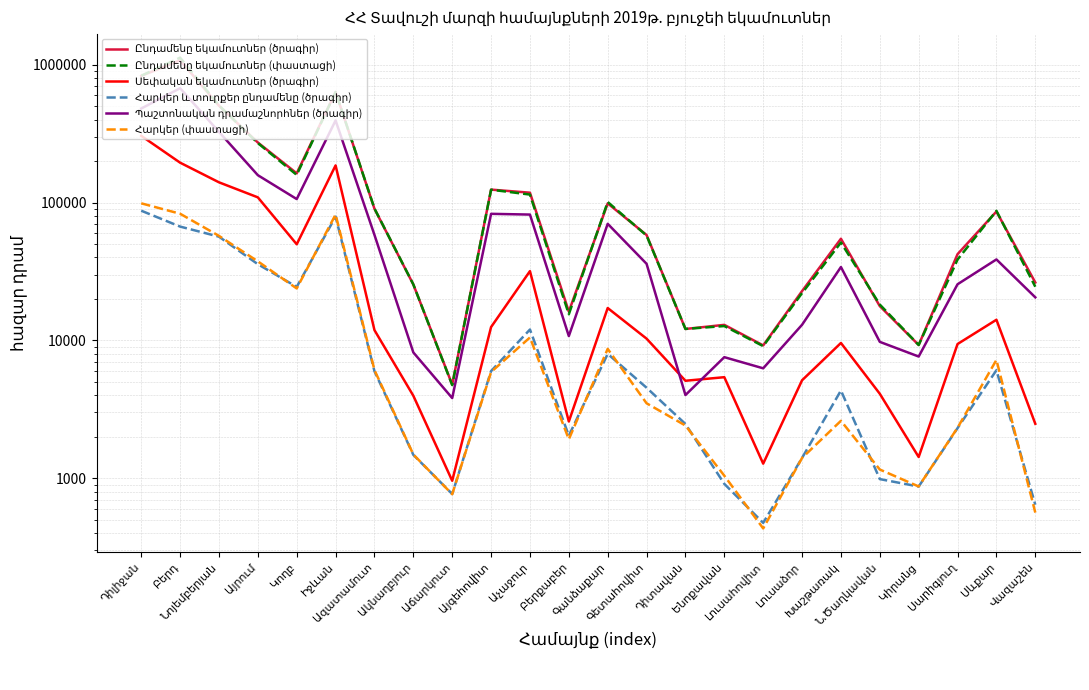

At how many categories does at least one series exceed 91673?

9